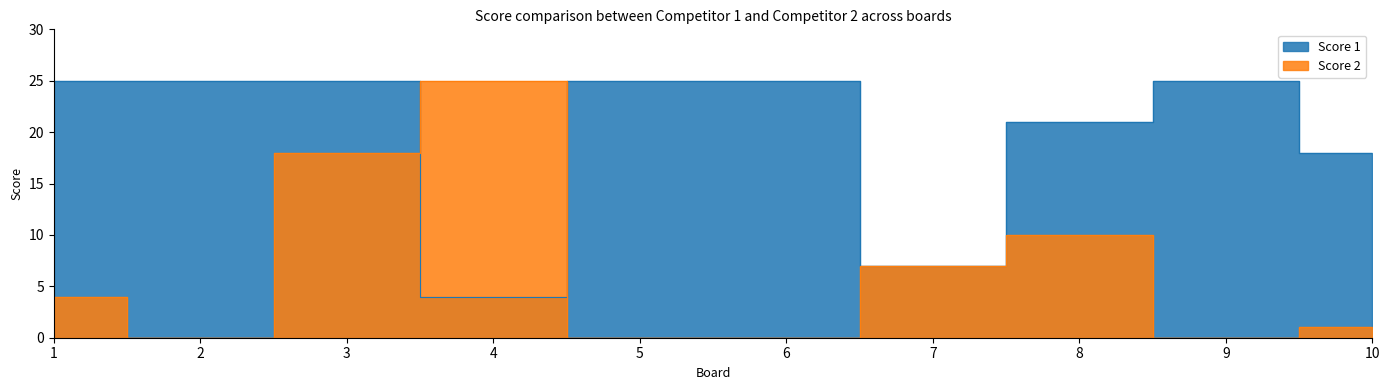

Where is Score 1 nearest to the value 14?

10